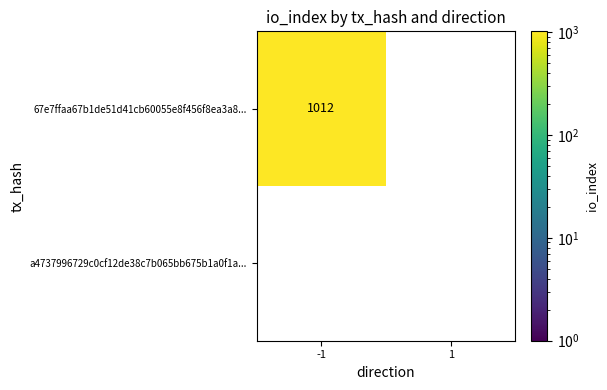

True or false: 67e7ffaa67b1de51d41cb60055e8f456f8ea3a8... has a value of 1012 at -1.

True